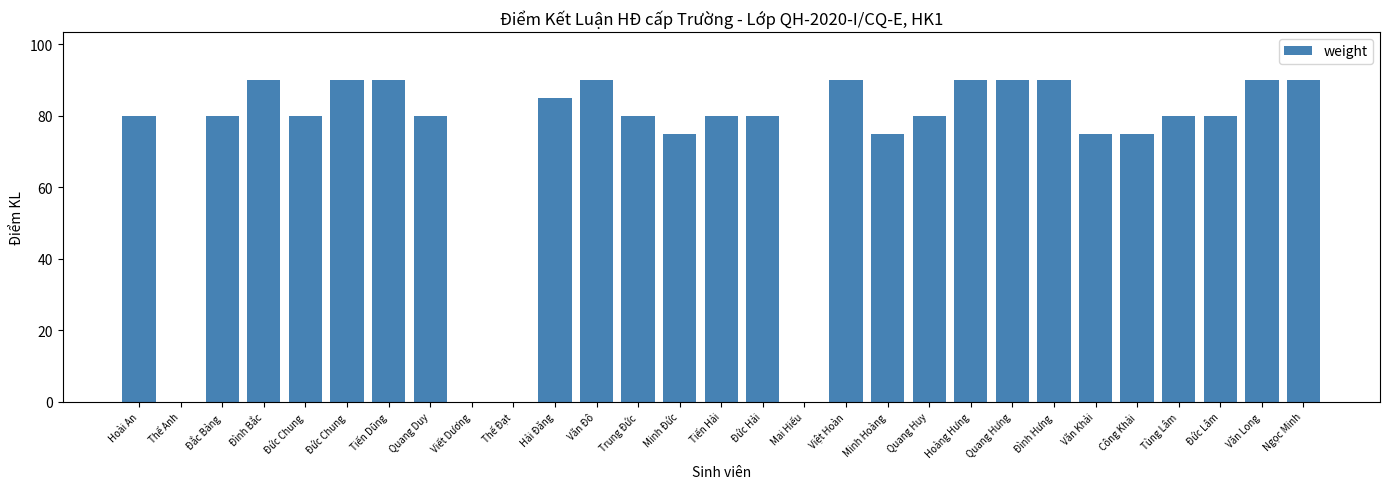

What is the change in value from Hải Đăng to Ngọc Minh?

+5